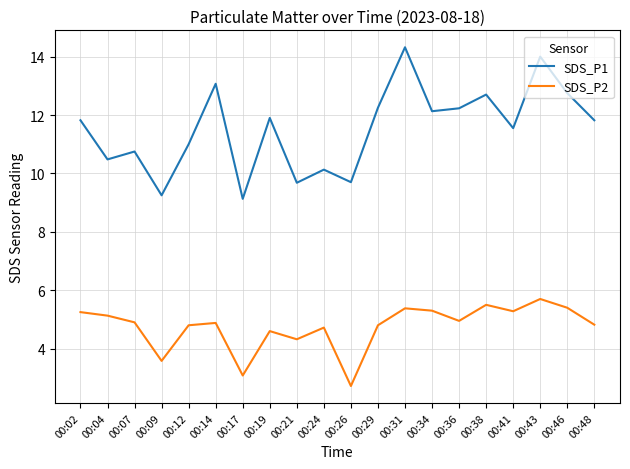

Is this an area chart (filled region under the line)?

No